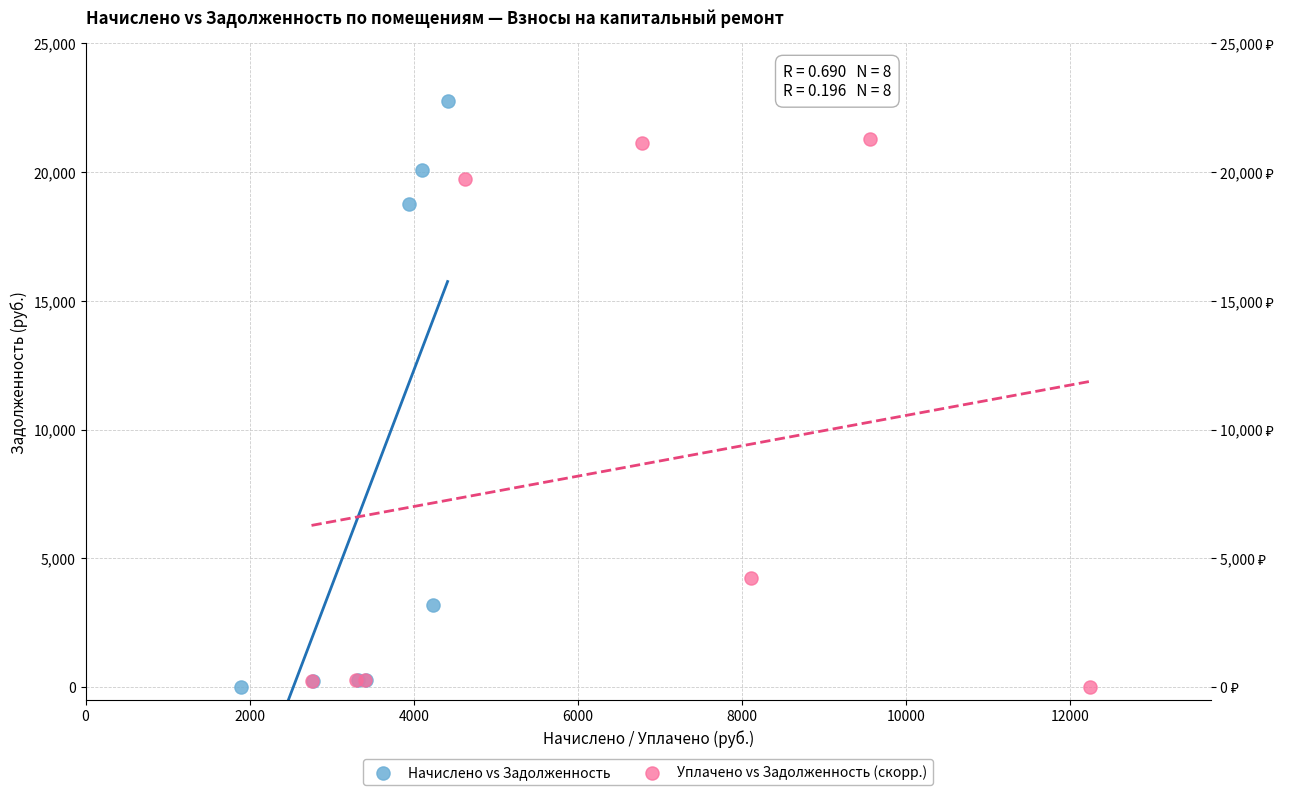

Which series has the widest spread of Y values?

Начислено vs Задолженность